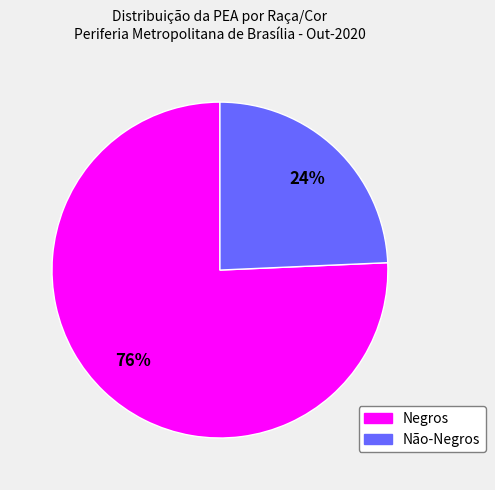

What percentage is the Negros slice, to the nearest percent?

76%